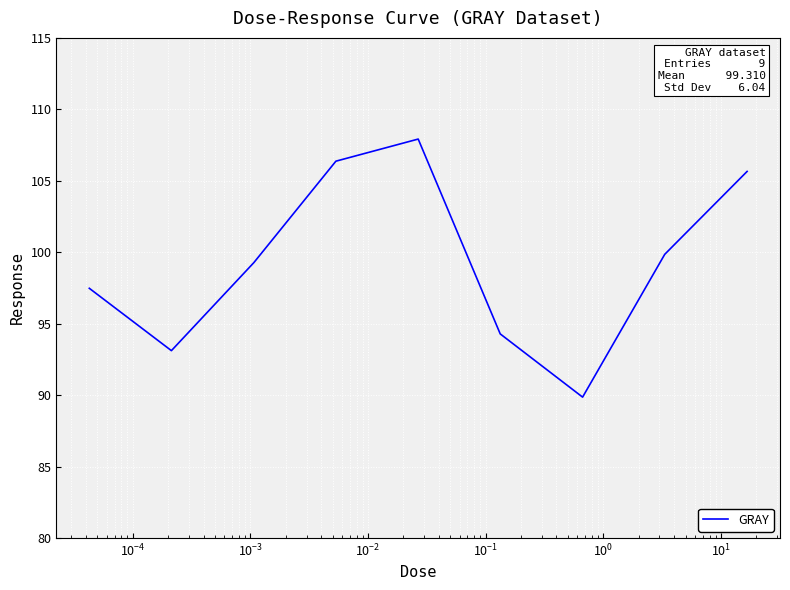

What is the minimum value shown in the chart?

89.9